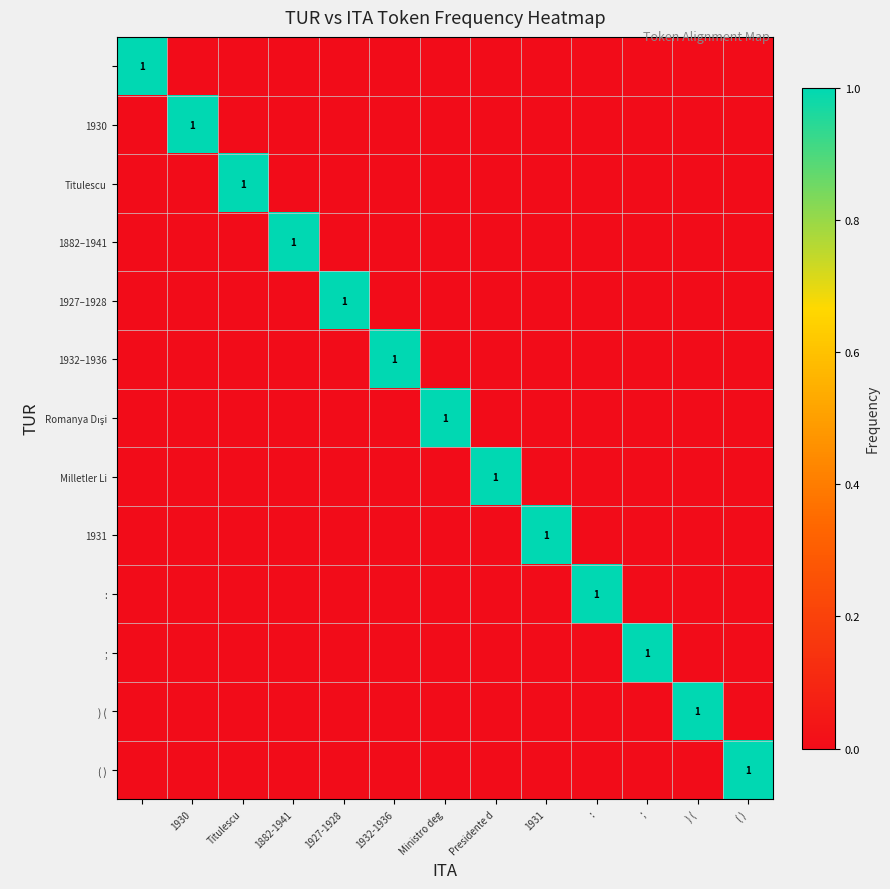

What is the total value across all series at Ministro deg?

1